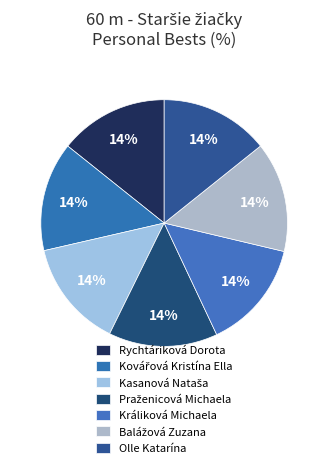

Which category has the smallest portion of the pie?

Kasanová Nataša